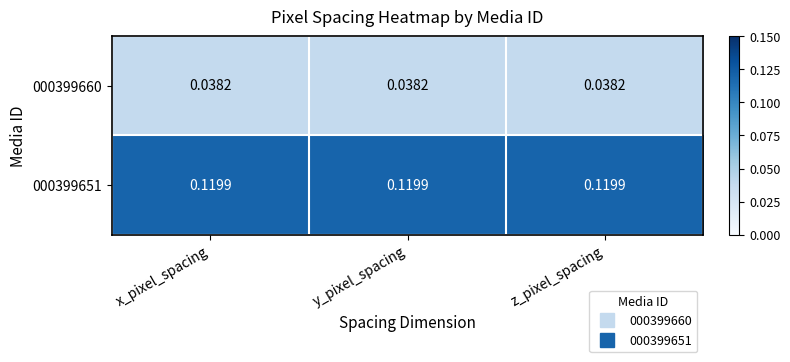

Is the value of 000399660 at x_pixel_spacing greater than the value of 000399651 at z_pixel_spacing?

No